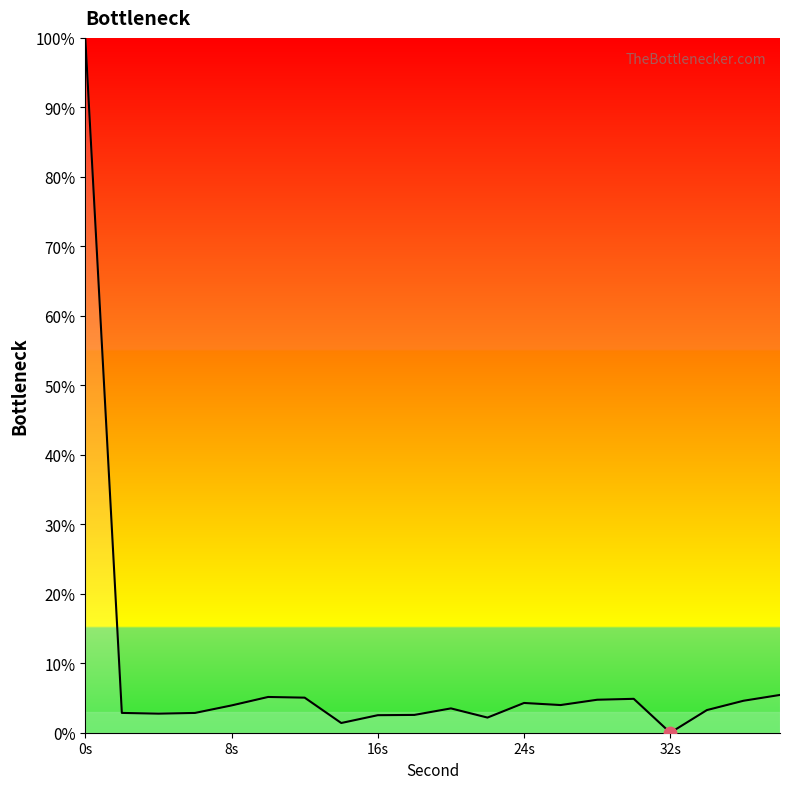

What is the difference between the maximum and minimum values?

100.0